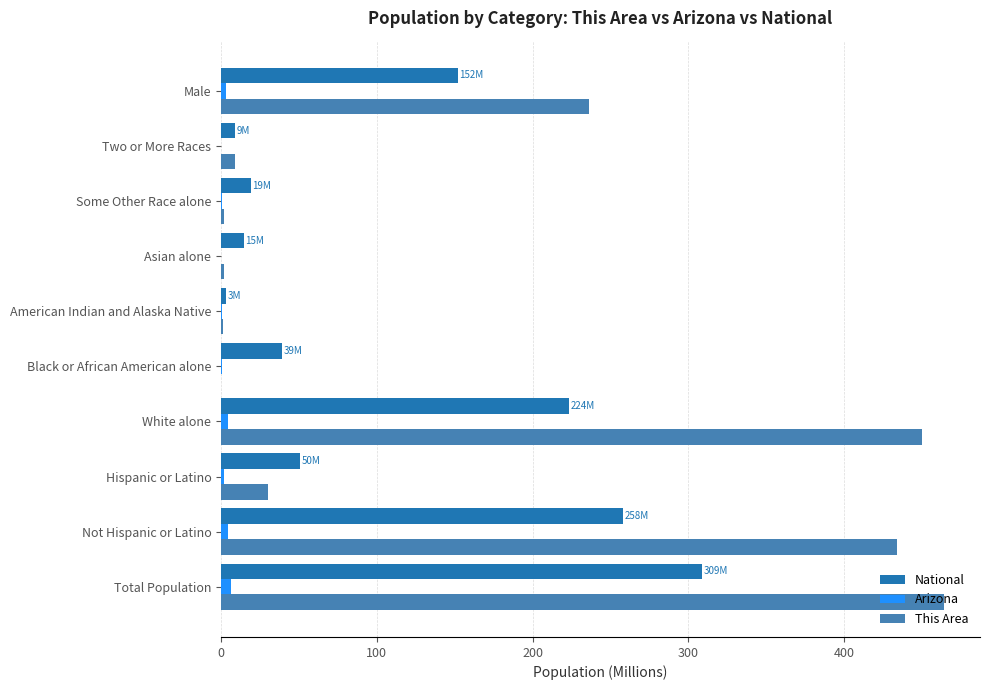

Which series has the largest total across all categories?

This Area